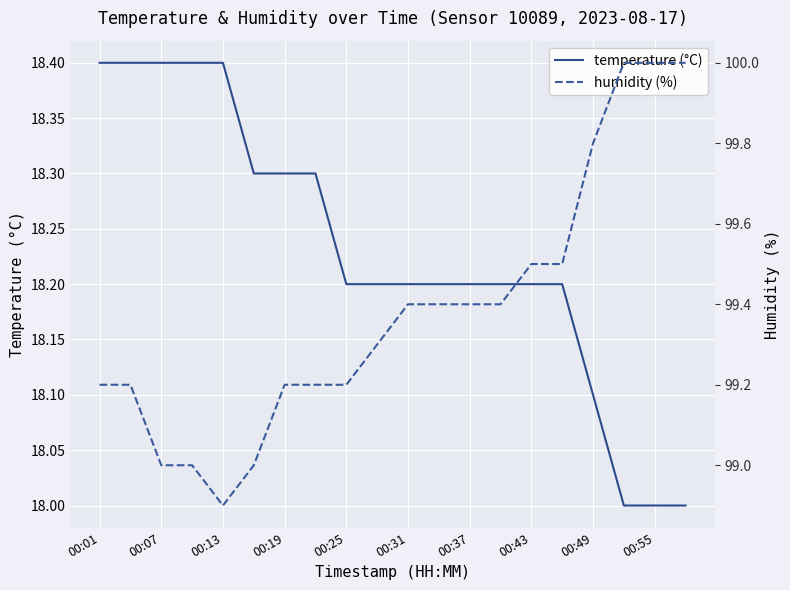

Is this an area chart (filled region under the line)?

No